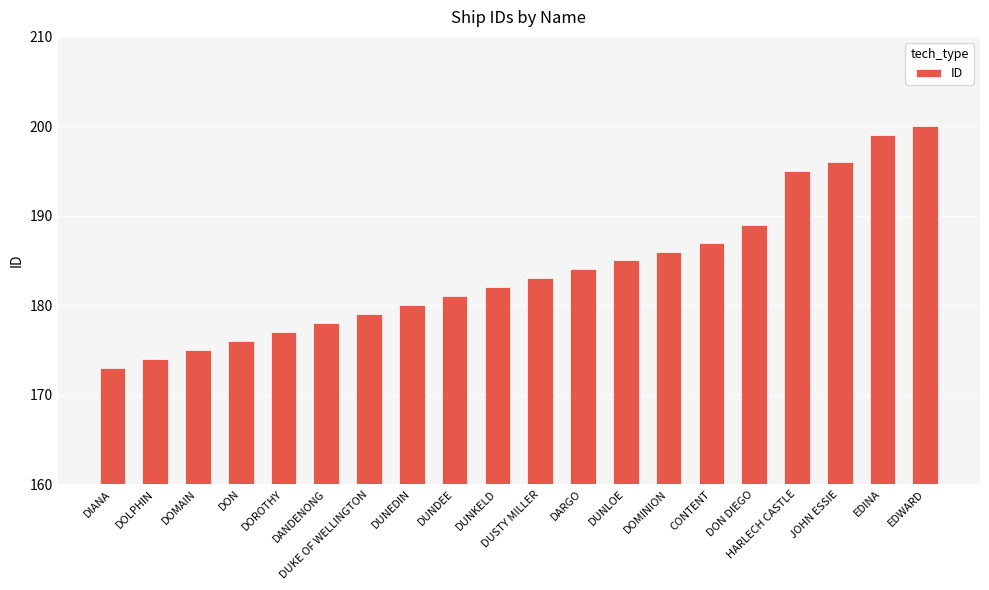

Read the value at HARLECH CASTLE.

195